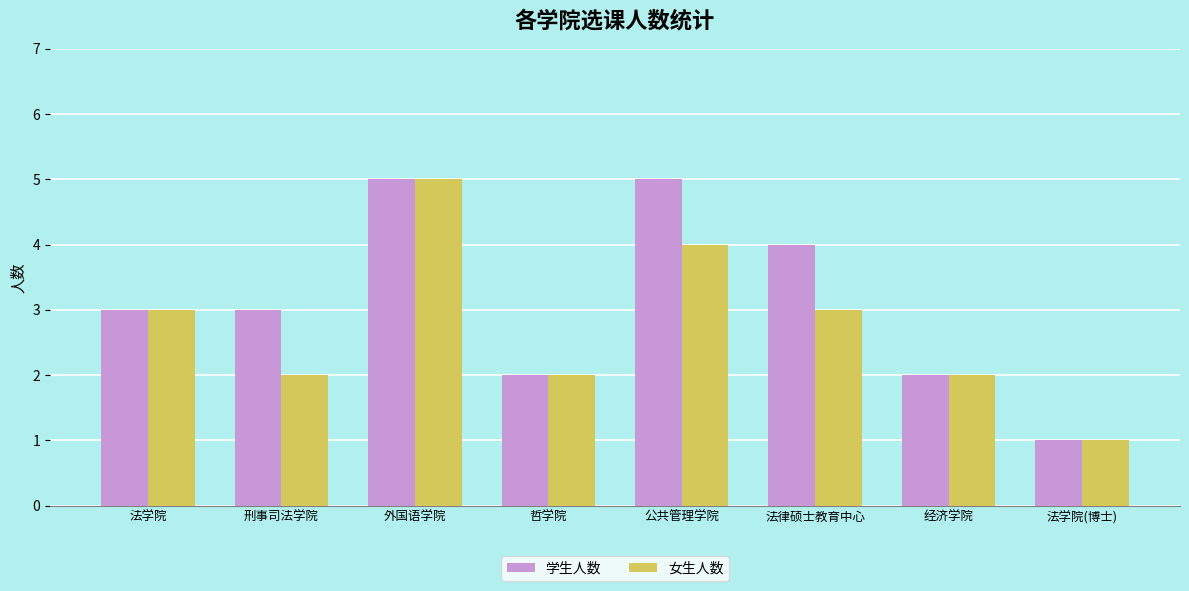

Is the value of 学生人数 at 刑事司法学院 greater than the value of 女生人数 at 哲学院?

Yes